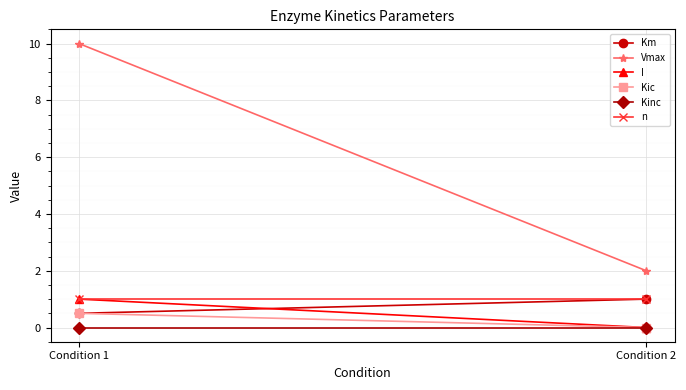

Reading right to left, transcribe all the data shown in this chart.

Km: Condition 2=1.0	Condition 1=0.5
Vmax: Condition 2=2.0	Condition 1=10.0
I: Condition 2=0.0	Condition 1=1.0
Kic: Condition 2=0.0	Condition 1=0.5
Kinc: Condition 2=0.0	Condition 1=0.0
n: Condition 2=1.0	Condition 1=1.0